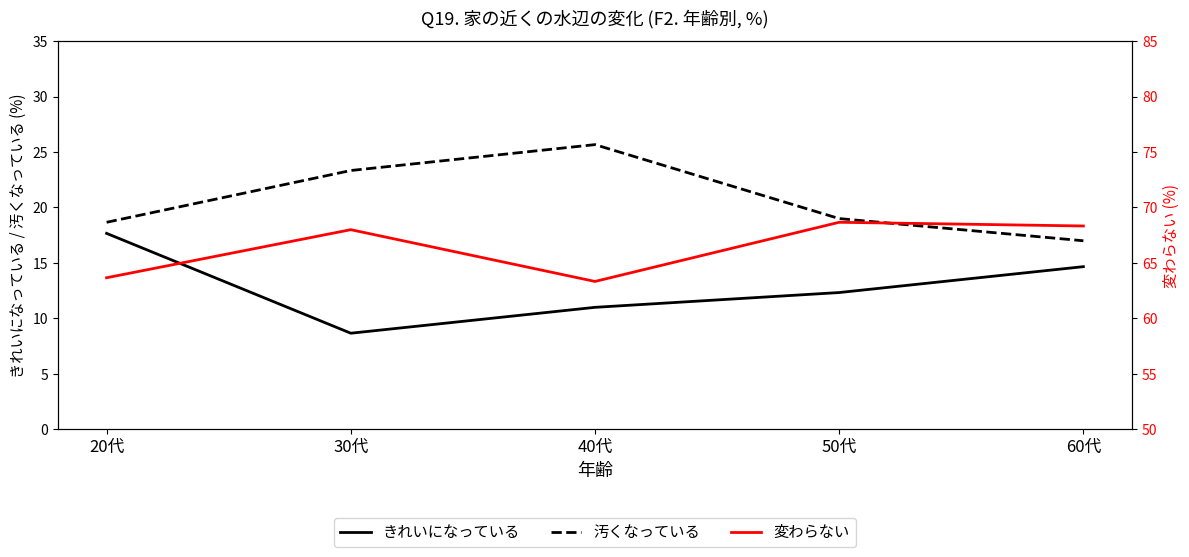

True or false: 汚くなっている and 変わらない cross at least once.

False